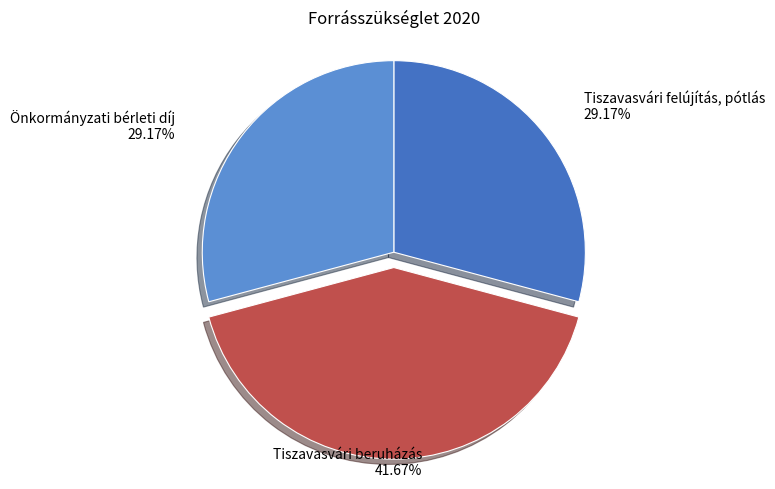

How many slices are in this pie chart?

3